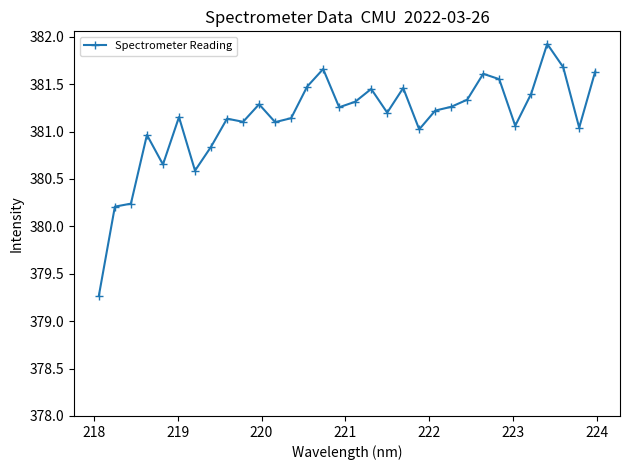

What is the sum of all values?

12196.3